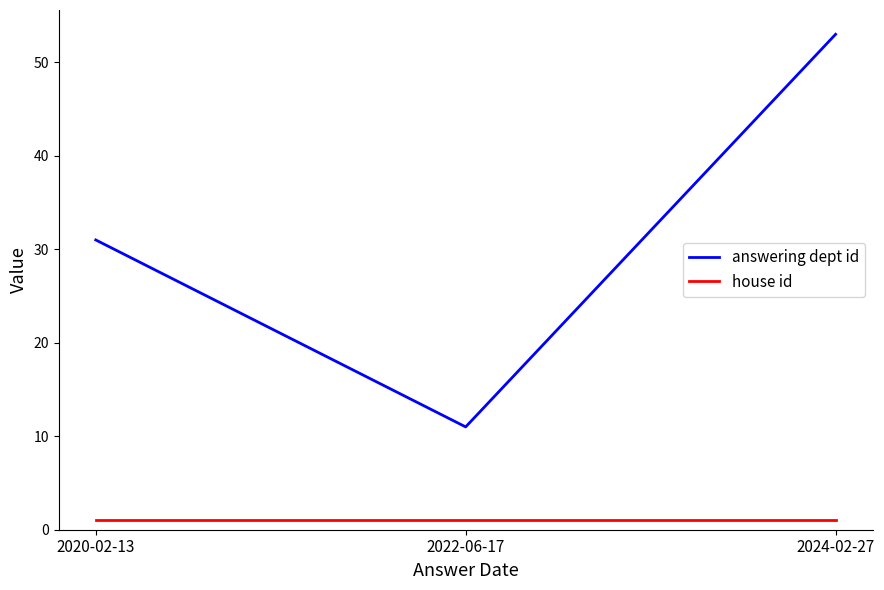

The value of answering dept id at 2020-02-13 is 31. True or false?

True